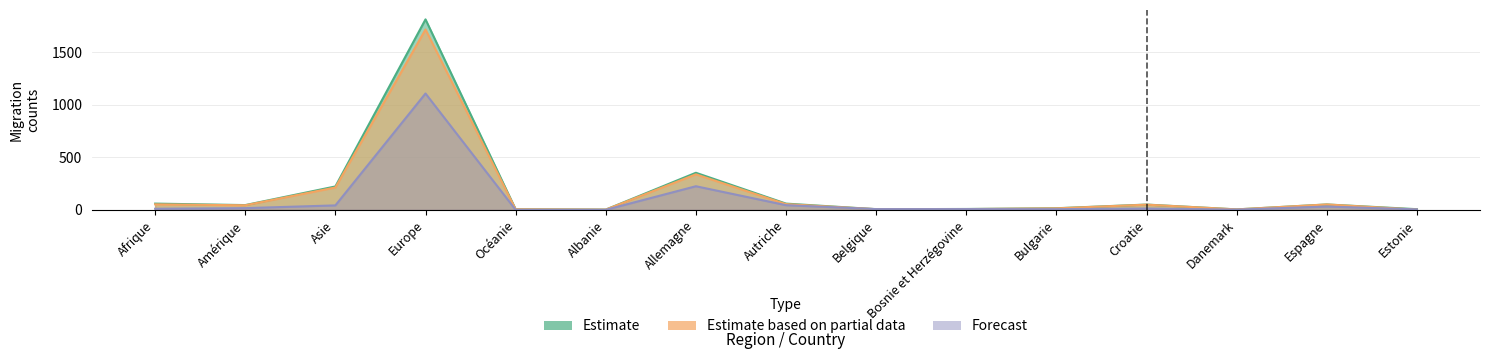

Read the Estimate based on partial data value at Belgique.

6